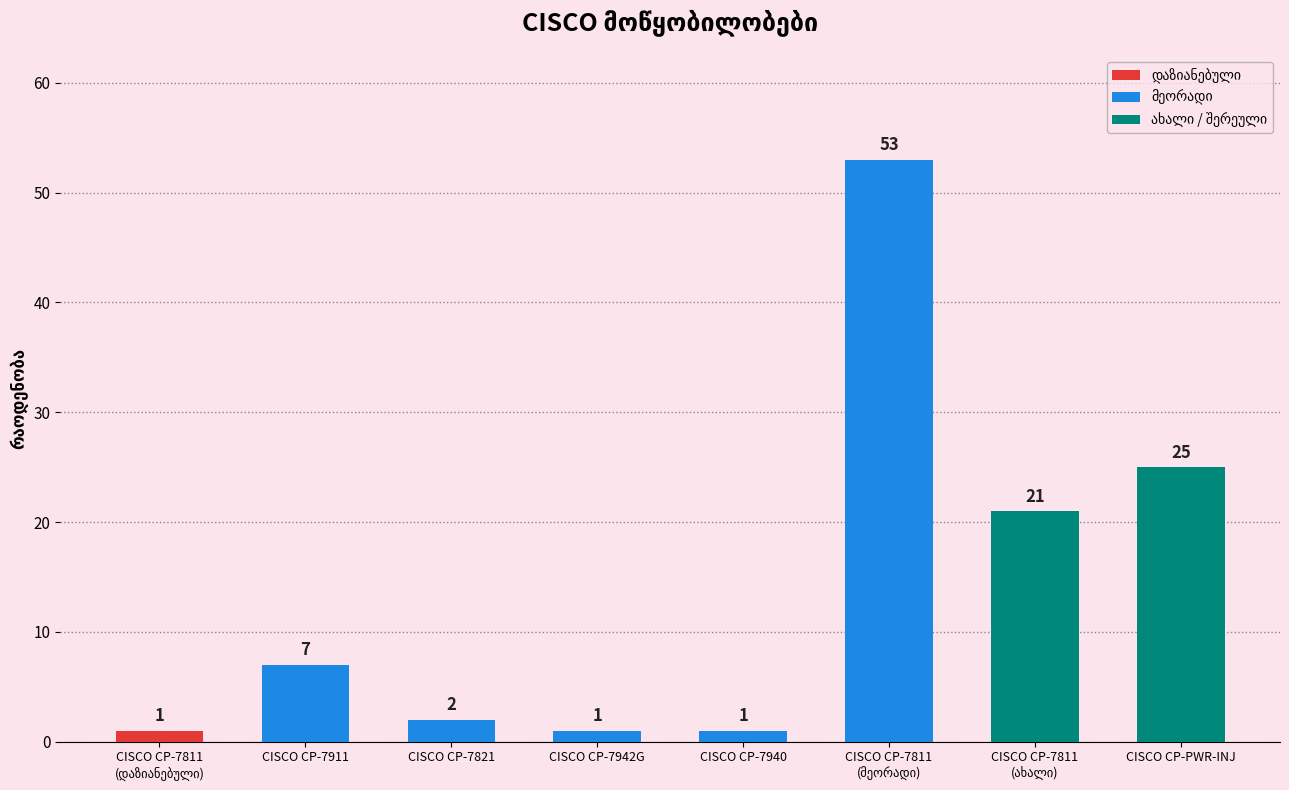

What is the sum of all values?

111